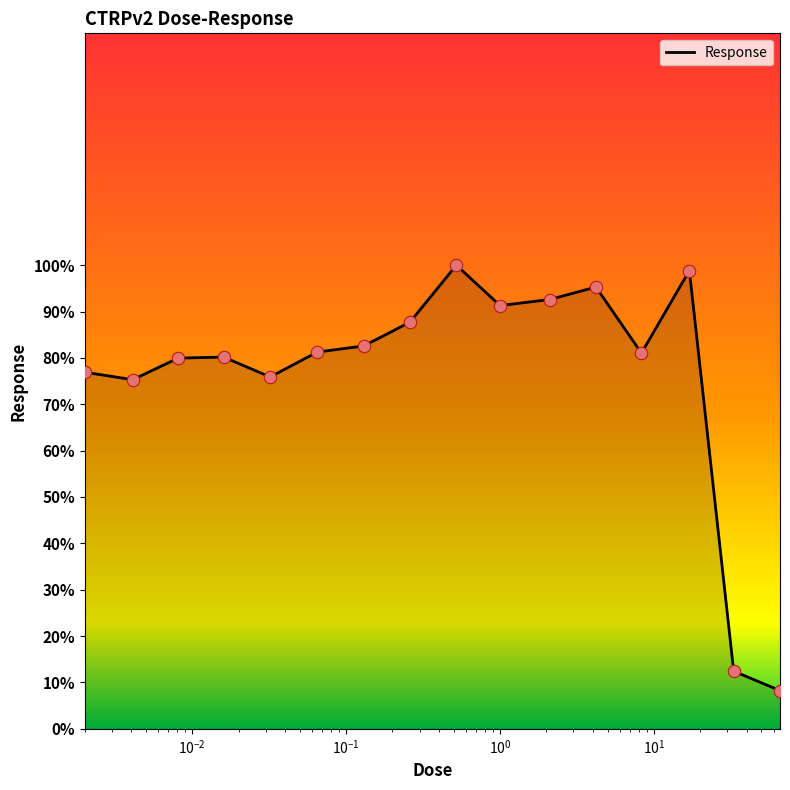

What is the difference between the maximum and minimum values?

91.8